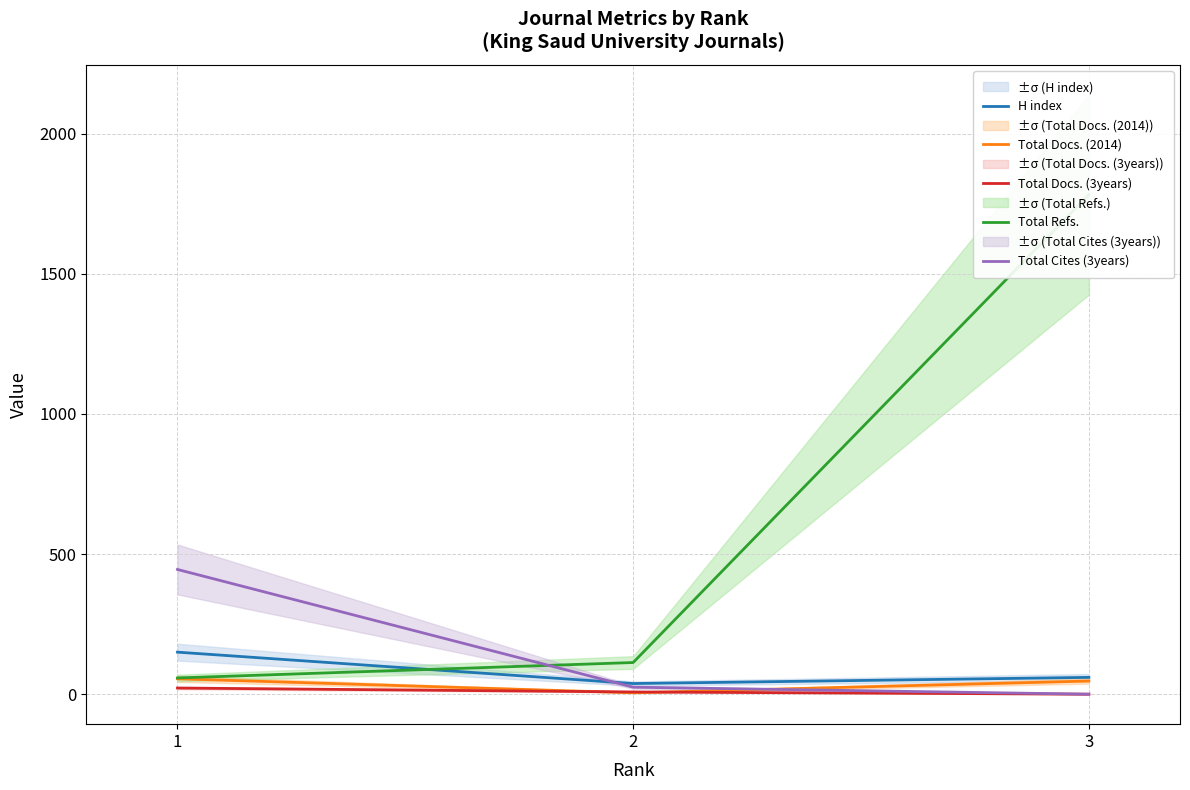

Reading left to right, transcribe all the data shown in this chart.

H index: 1=150	2=38	3=60
Total Docs. (2014): 1=55	2=5	3=47
Total Docs. (3years): 1=22	2=8	3=0
Total Refs.: 1=58	2=113	3=1782
Total Cites (3years): 1=445	2=25	3=0